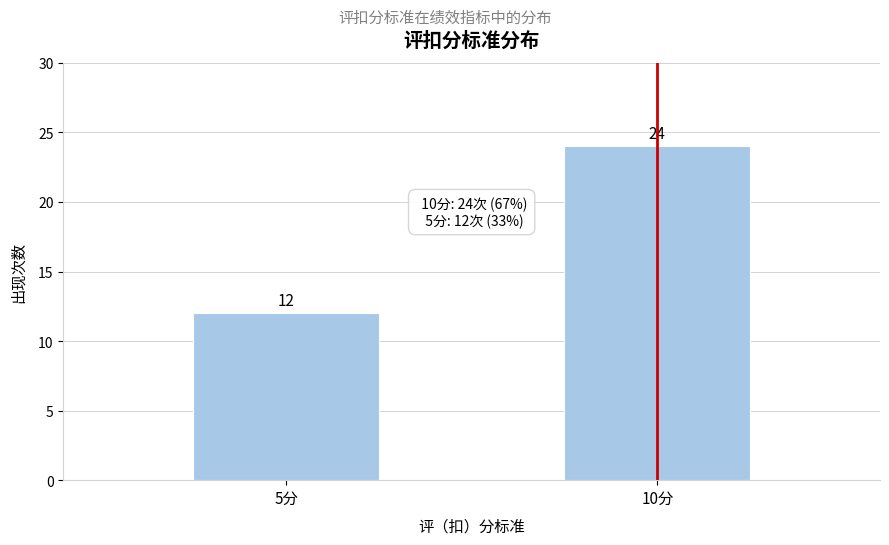

Reading left to right, list all the values displayed in this chart.

12	24